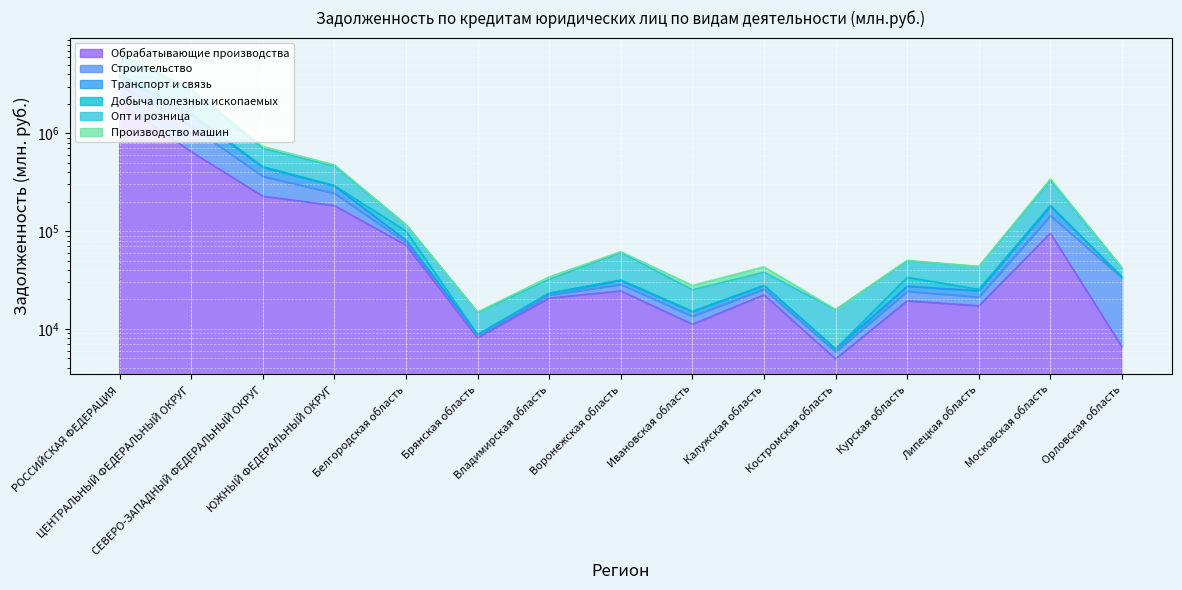

Between Костромская область and Курская область, which series saw the biggest shift?

Транспорт и связь